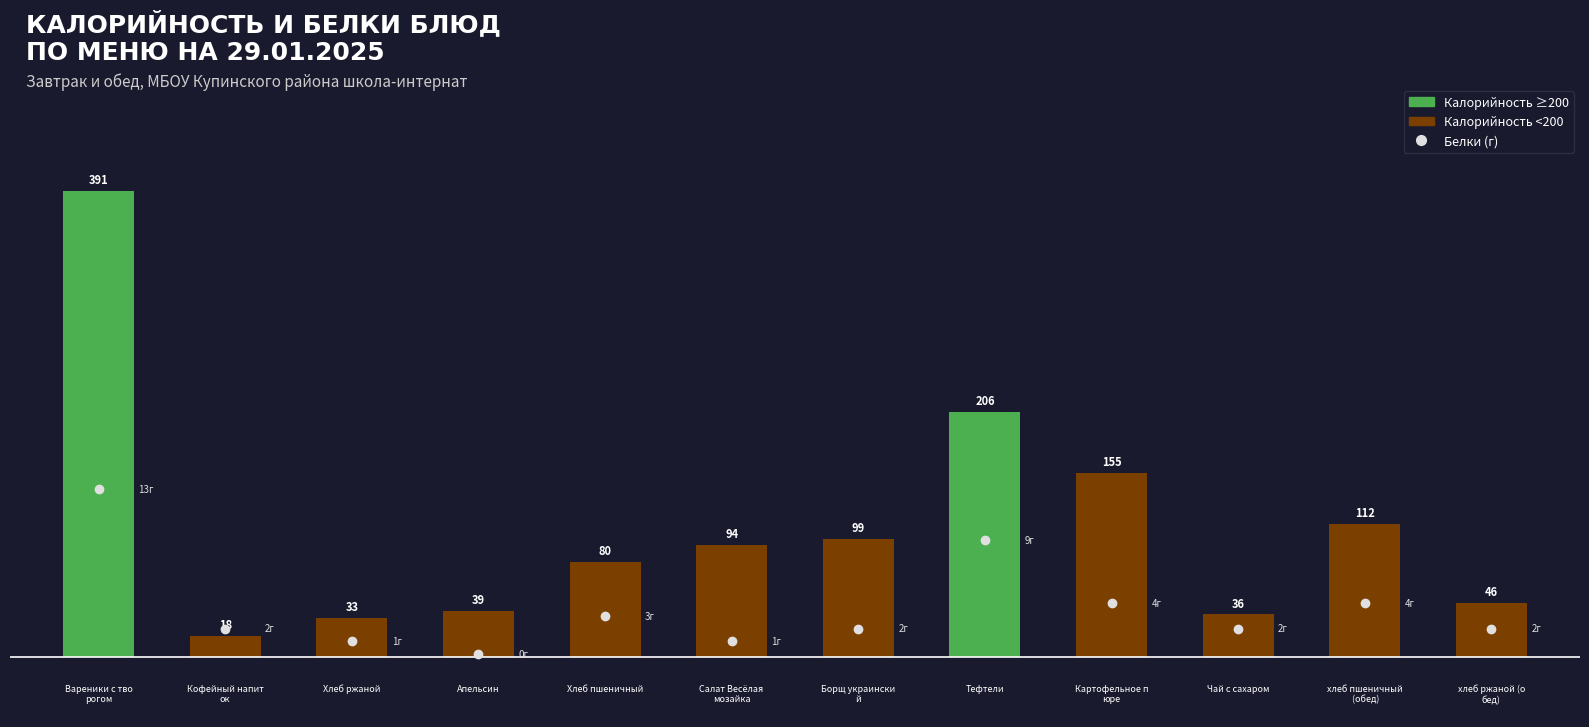

List the labels in order of value, smallest first.

3, 2, 5, 1, 6, 9, 11, 4, 8, 10, 7, 0